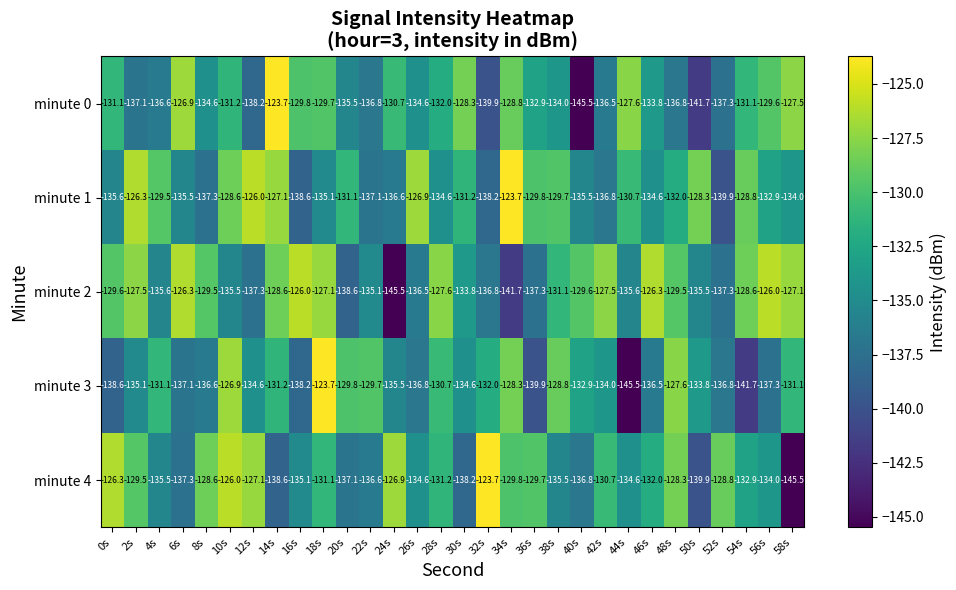

Which category has the lowest value in the minute 2 series?

24s